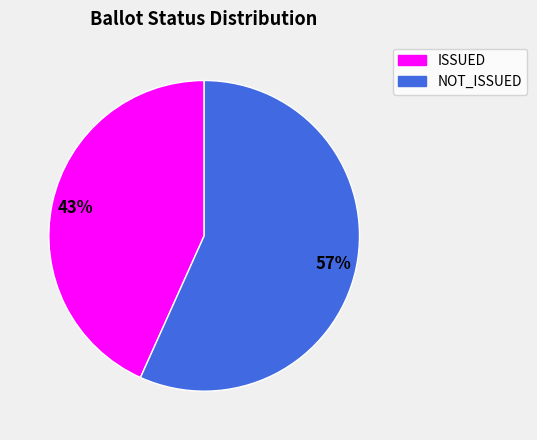

To the nearest percent, what percentage of the pie is ISSUED?

43%